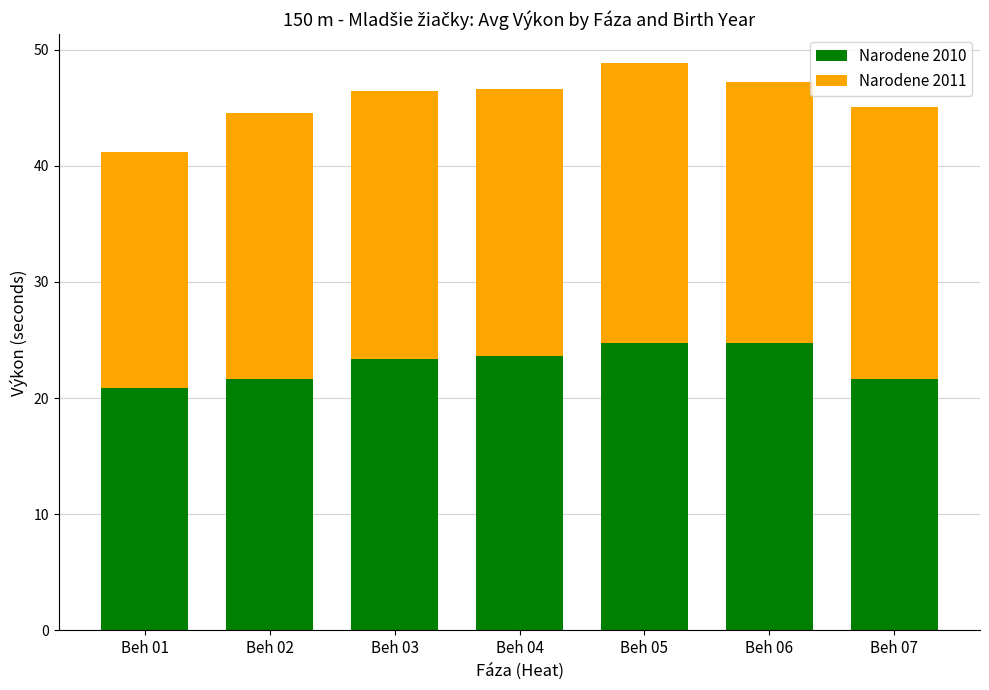

True or false: Narodene 2010 has a value of 37.5 at Beh 06.

False